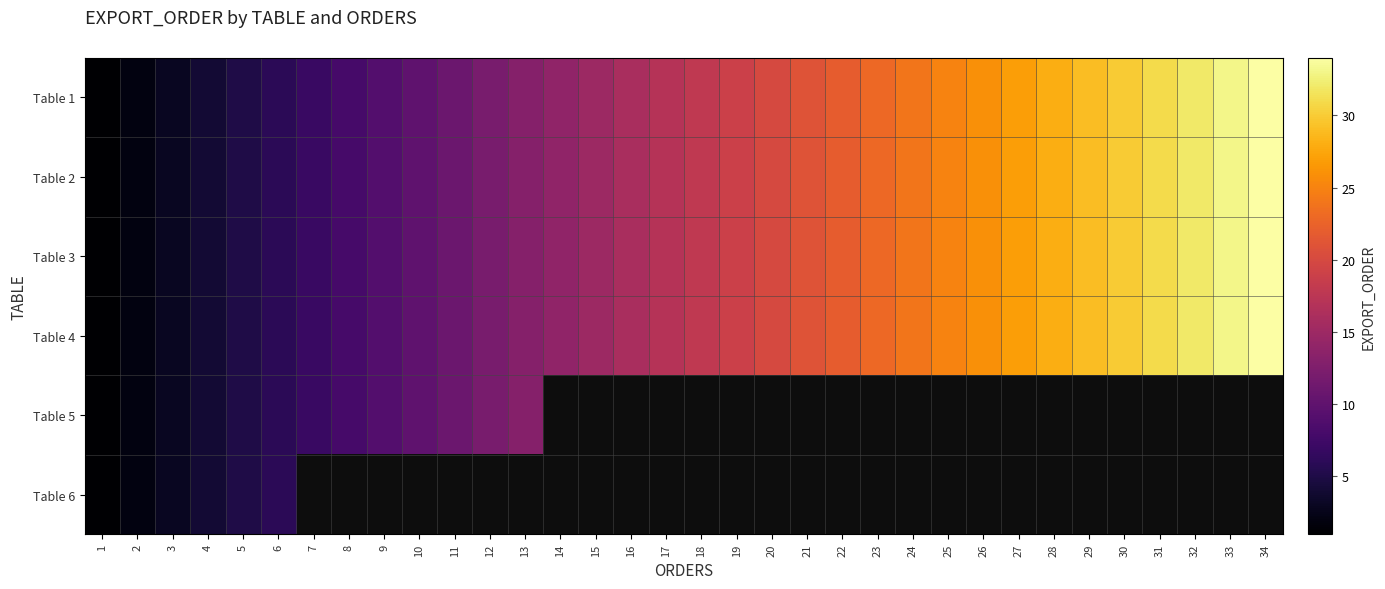

Which series changed the most between 9 and 13?

Table 1